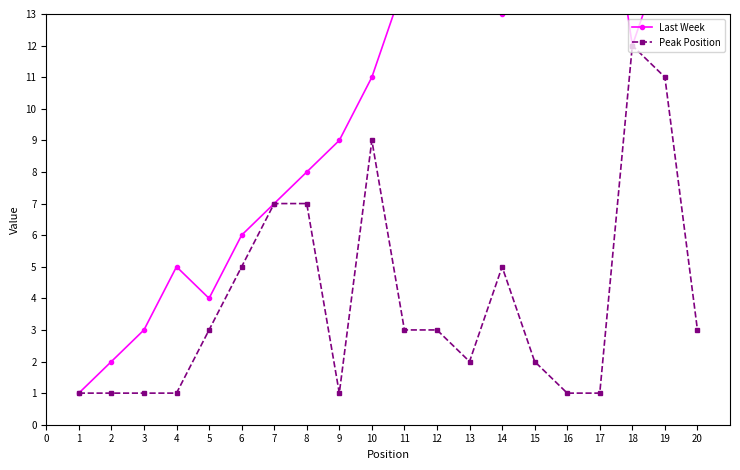

True or false: Peak Position has more than 1 interior local peaks.

True